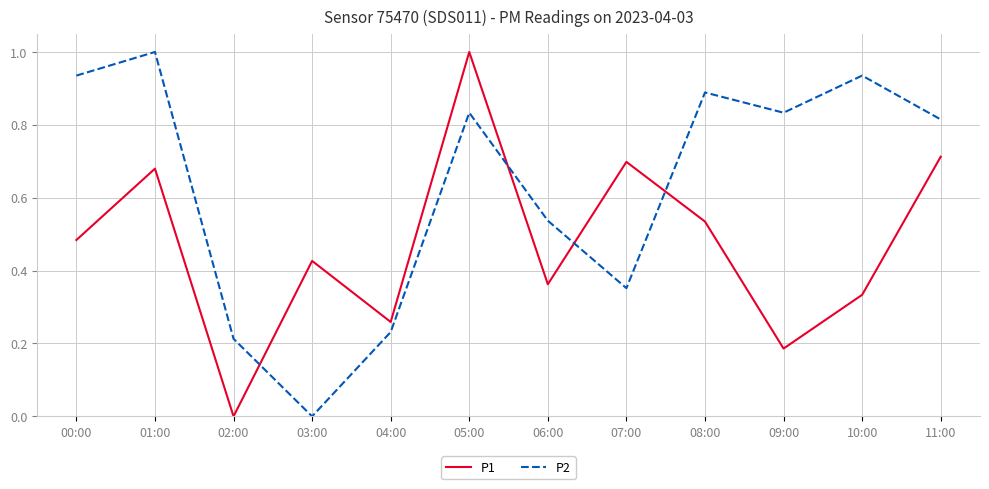

What is the spread (max minus min) of values at 09:00?

0.6